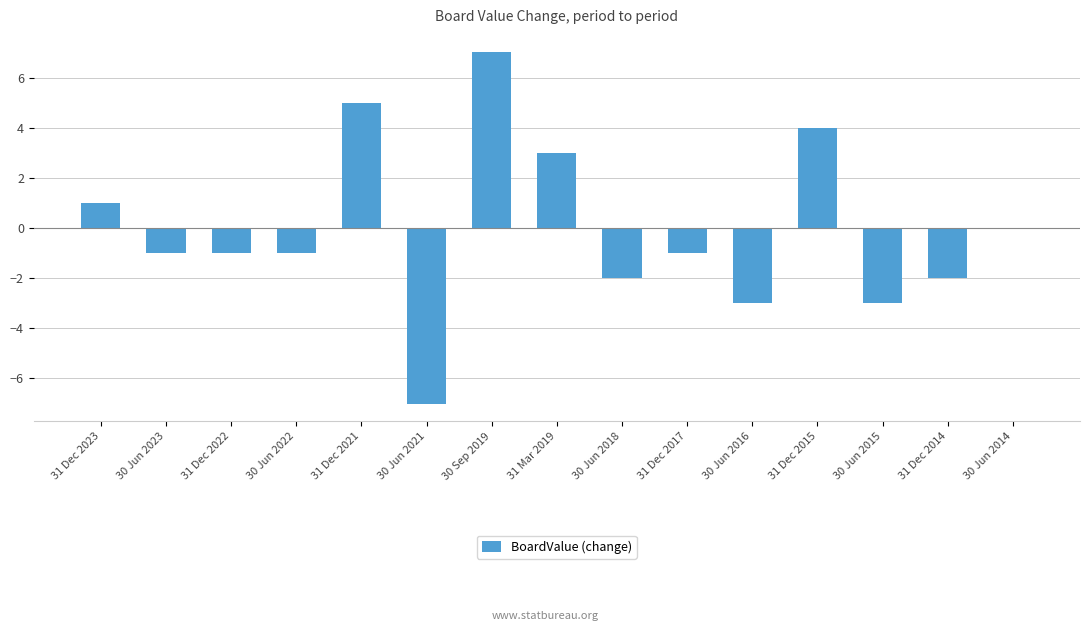

The chart shows a value of 9 at 30 Jun 2014. True or false?

False